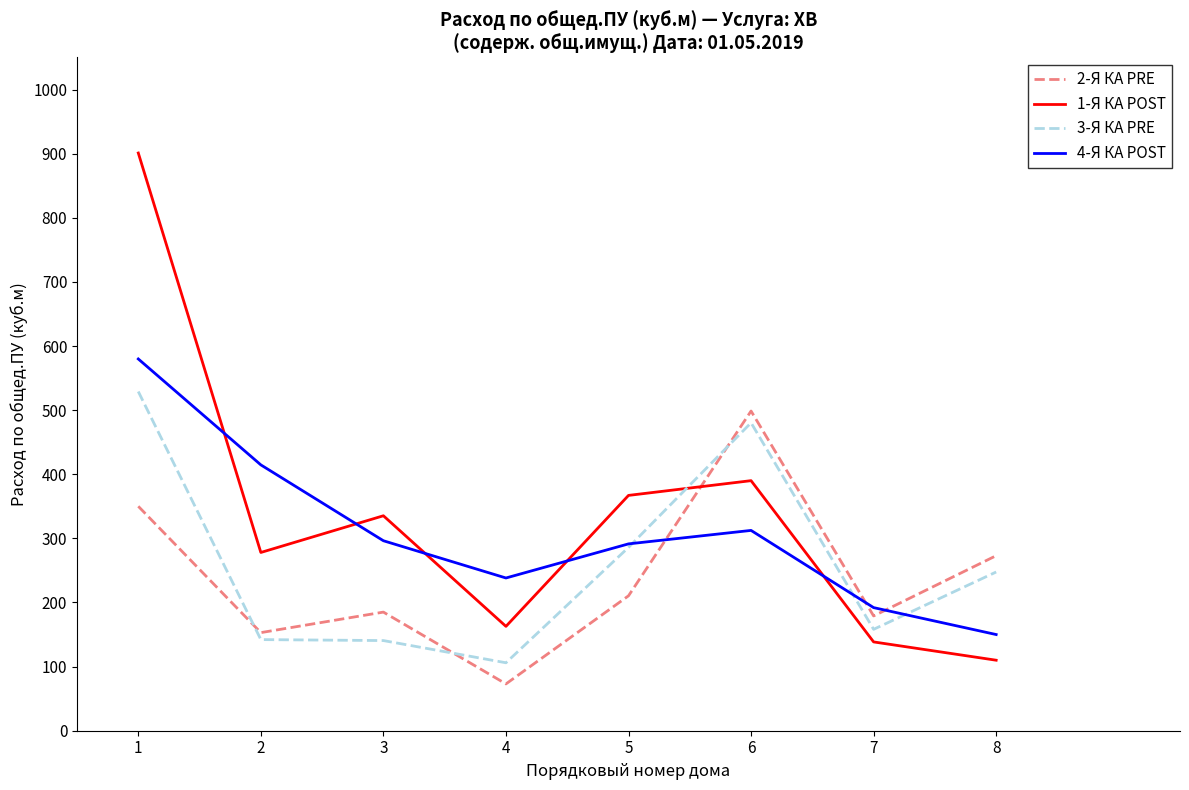

True or false: 3-Я КА PRE has a value of 158.1 at 7.

True